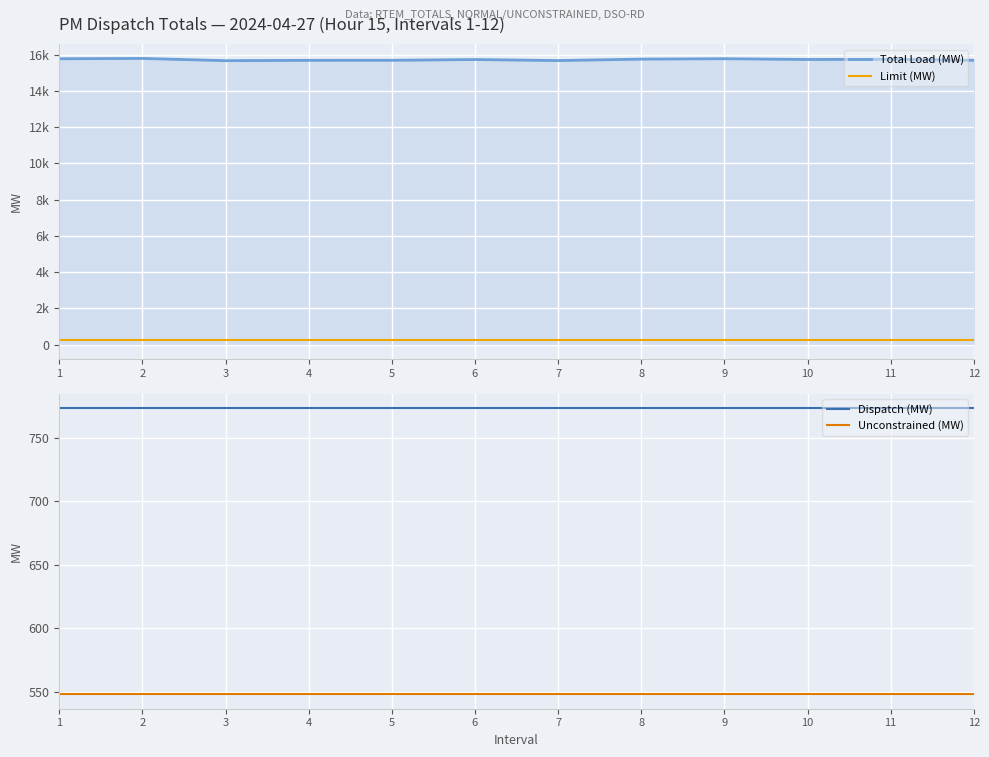

Rank the series by their maximum value, from lowest to highest.

Limit (MW), Unconstrained (MW), Dispatch (MW), Total Load (MW)